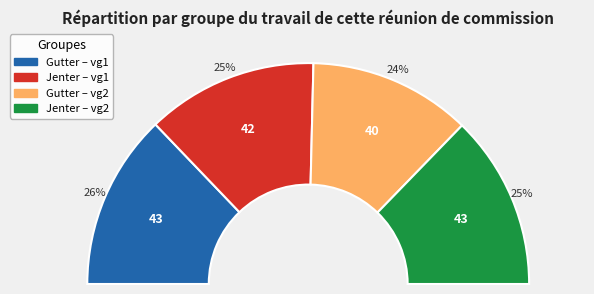

To the nearest percent, what is the difference between the largest and smallest slice percentages?

2%